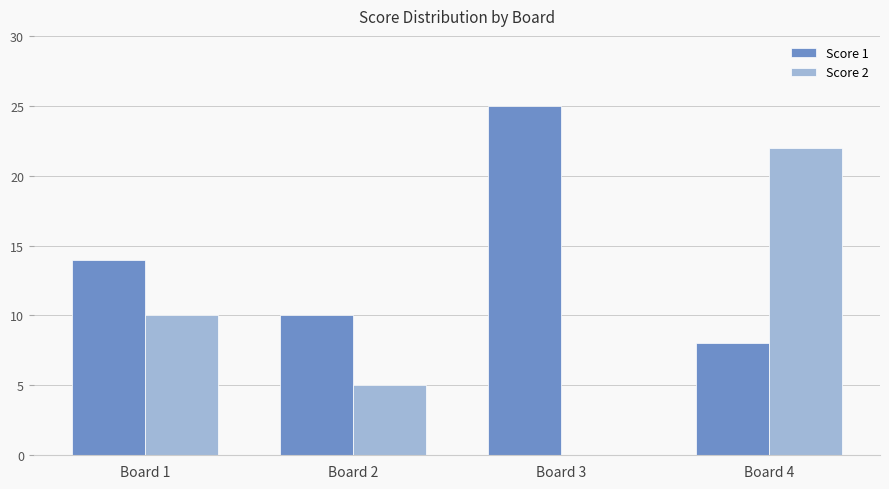

Count the number of data series in this chart.

2